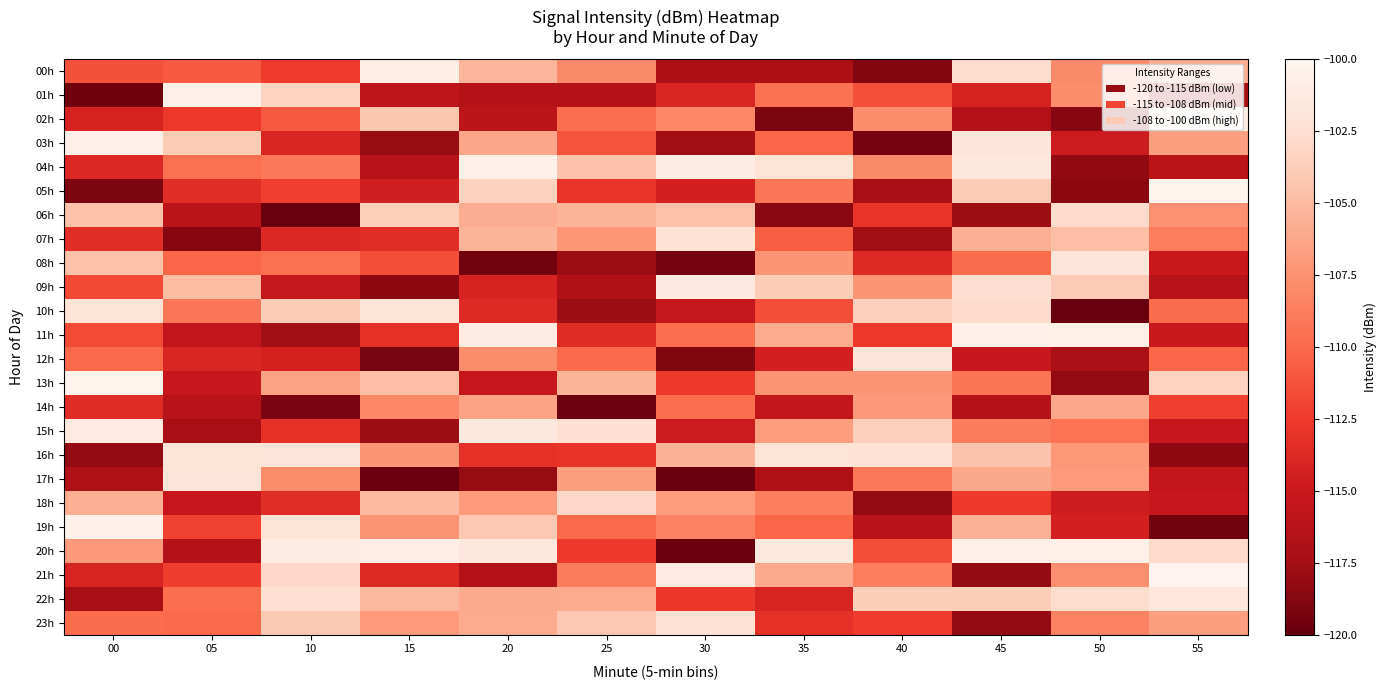

List the series in order of their peak value, highest first.

21h, 05h, 13h, 19h, 11h, 01h, 04h, 20h, 03h, 00h, 02h, 15h, 09h, 22h, 12h, 08h, 16h, 17h, 10h, 23h, 07h, 06h, 18h, 14h